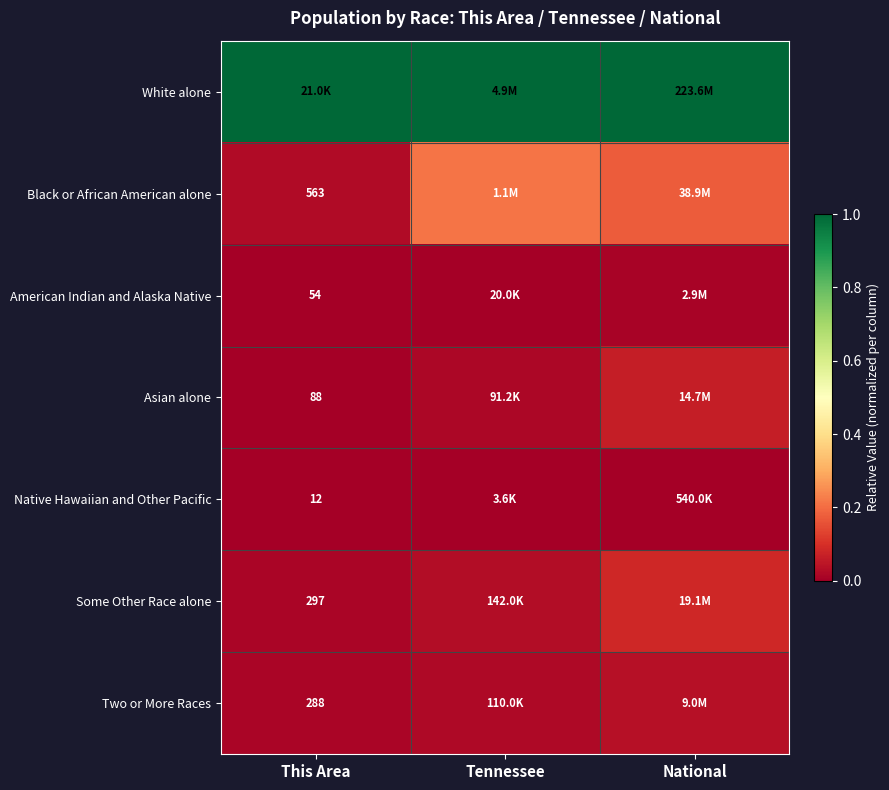

Is the value of Two or More Races at This Area greater than the value of Asian alone at This Area?

Yes